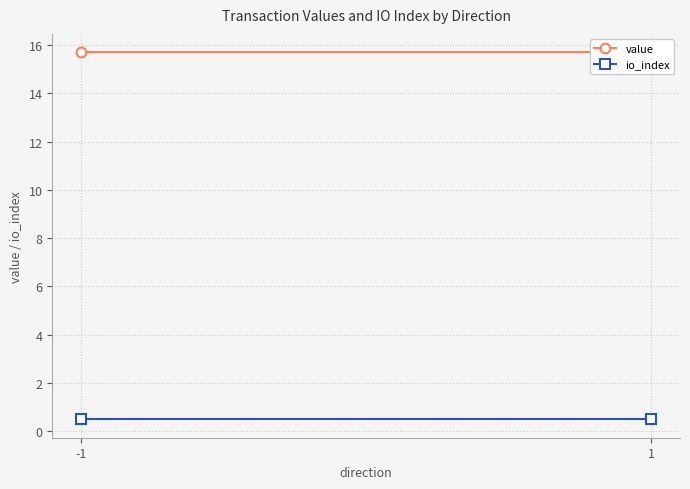

List the series in order of their overall mean, lowest first.

io_index, value